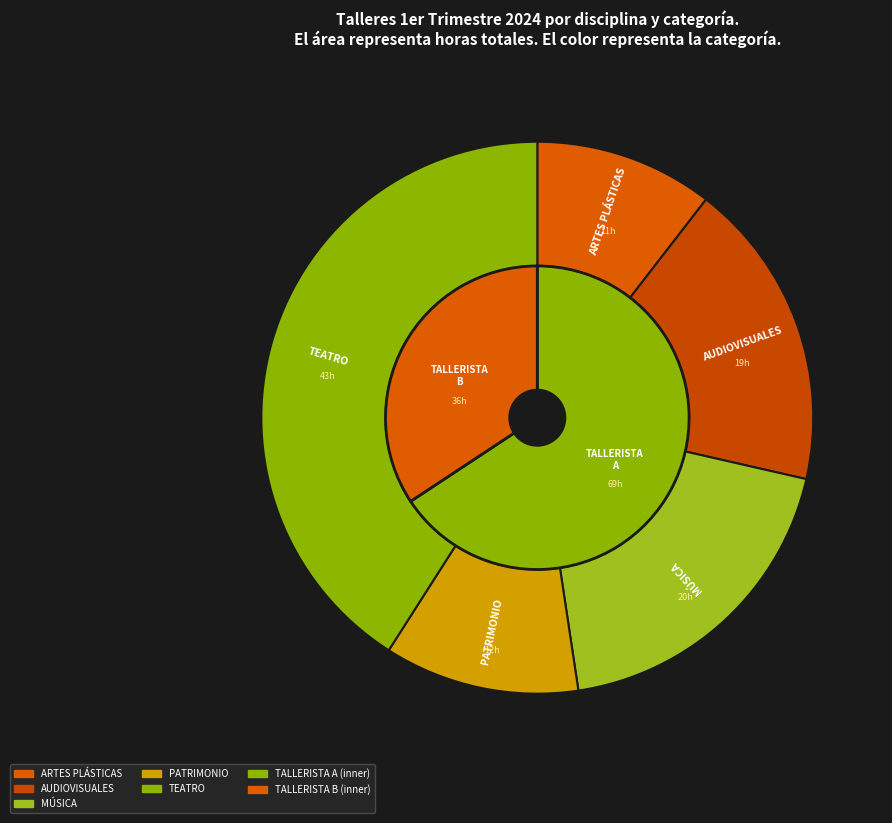

What is the total percentage of TALLERISTA A and TALLERISTA B?

100.0%